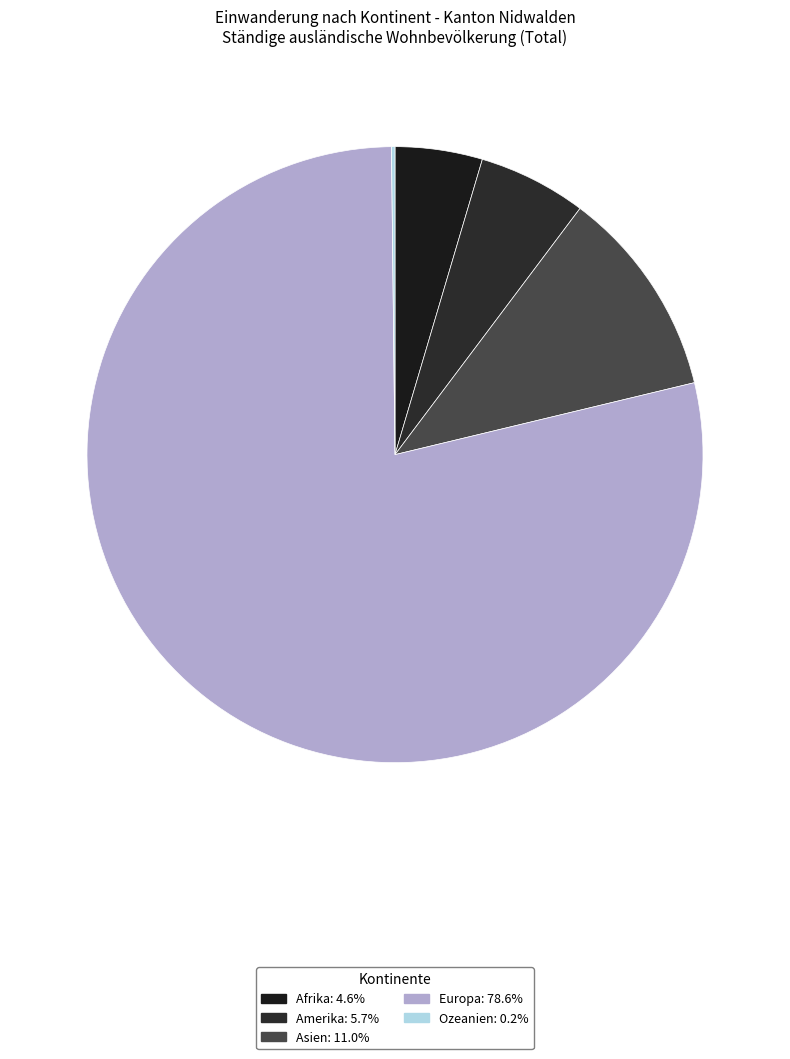

The Asien slice represents 1% of the pie. True or false?

False